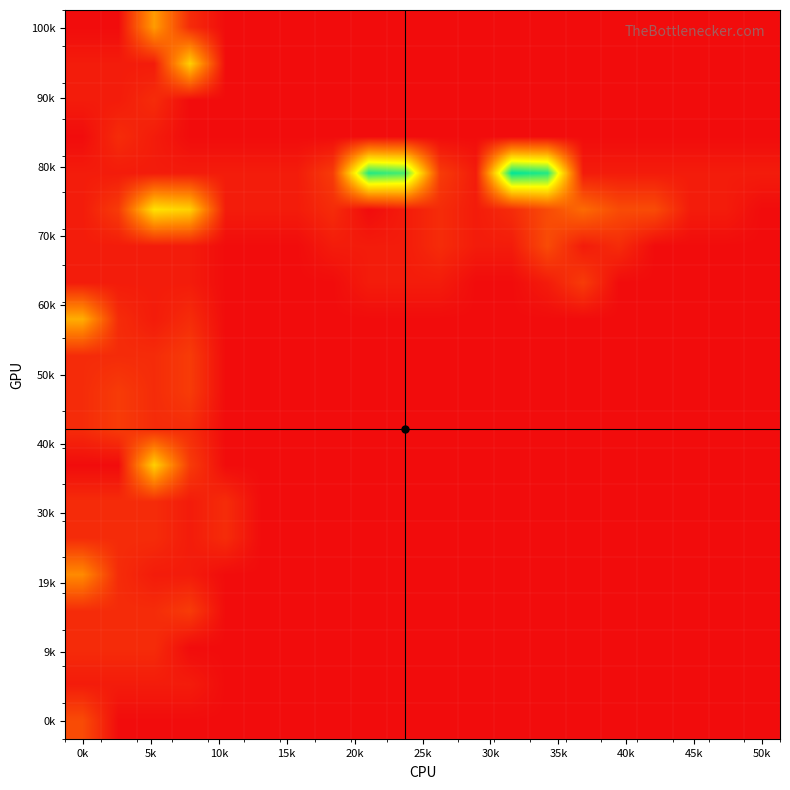

Count the number of data series in this chart.

20